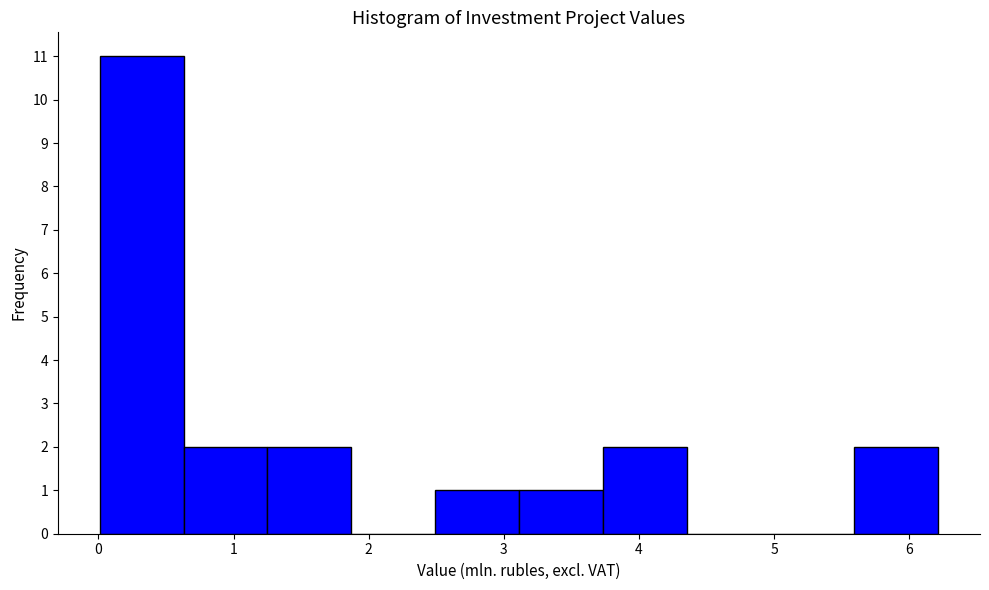

How tall is the bar that spans 3.7 to 4.4 on the x-axis? Neither the bar edges nor the heights are printed on the chart, so give them approximately, as read against the axes.

2